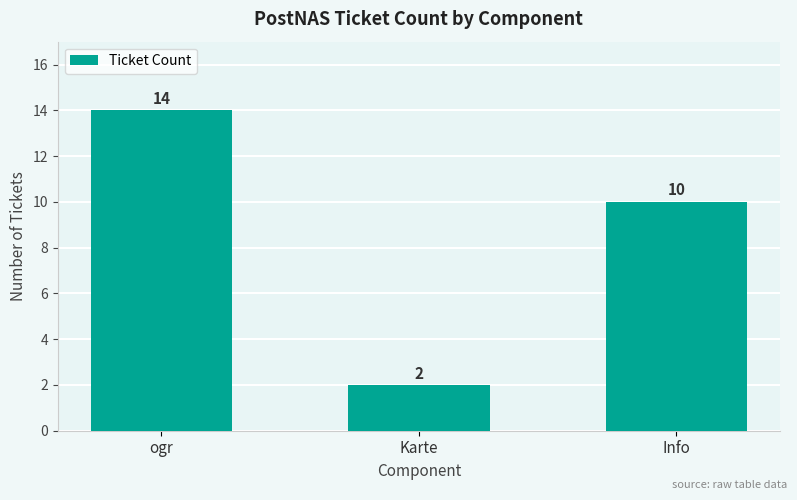

At which label does the data first exceed 10?

ogr